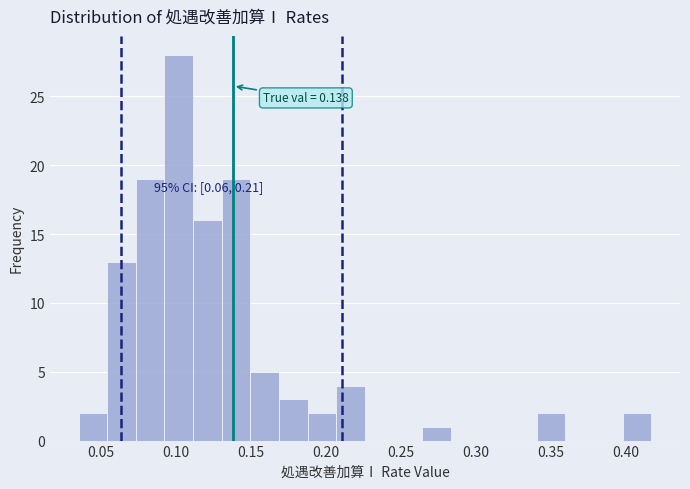

Around what value on the x-axis is the tallest bar? Give the approximate position of its centre, as read against the axis.

0.100